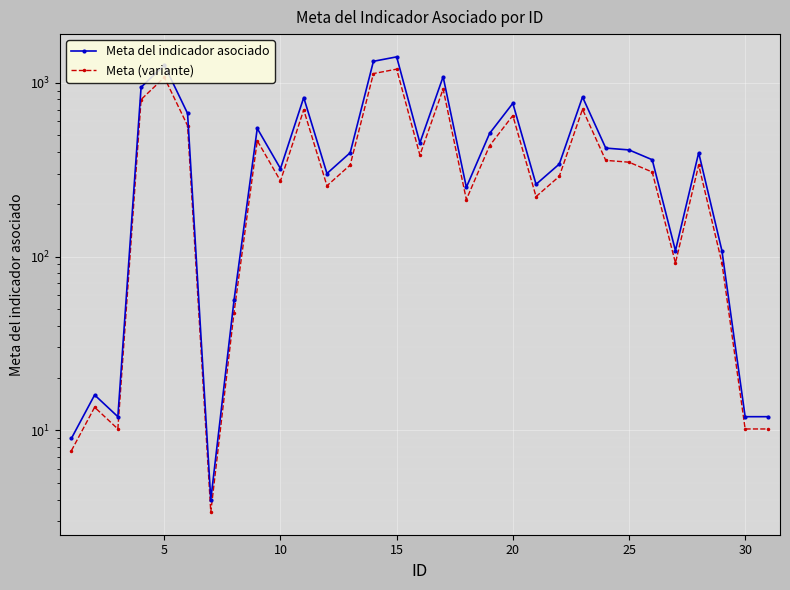

True or false: Meta (variante) and Meta del indicador asociado cross at least once.

False